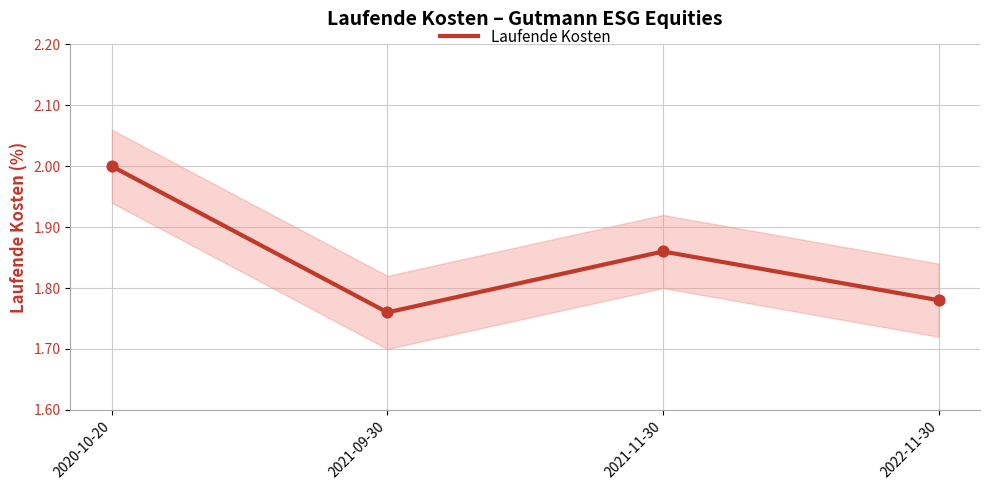

Approximately how many times larger is the value at 2020-10-20 compared to 2022-11-30?

1.1